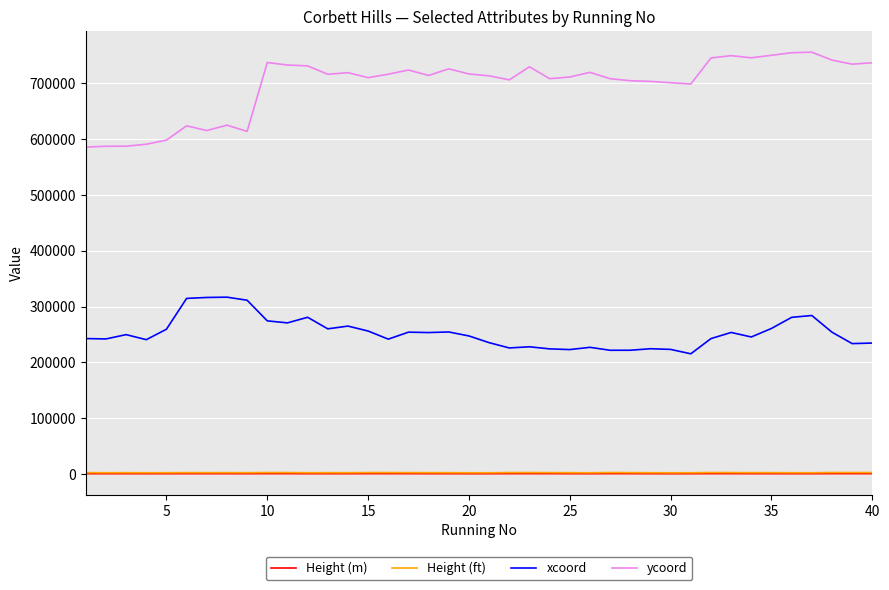

Which series has the widest spread of values?

ycoord